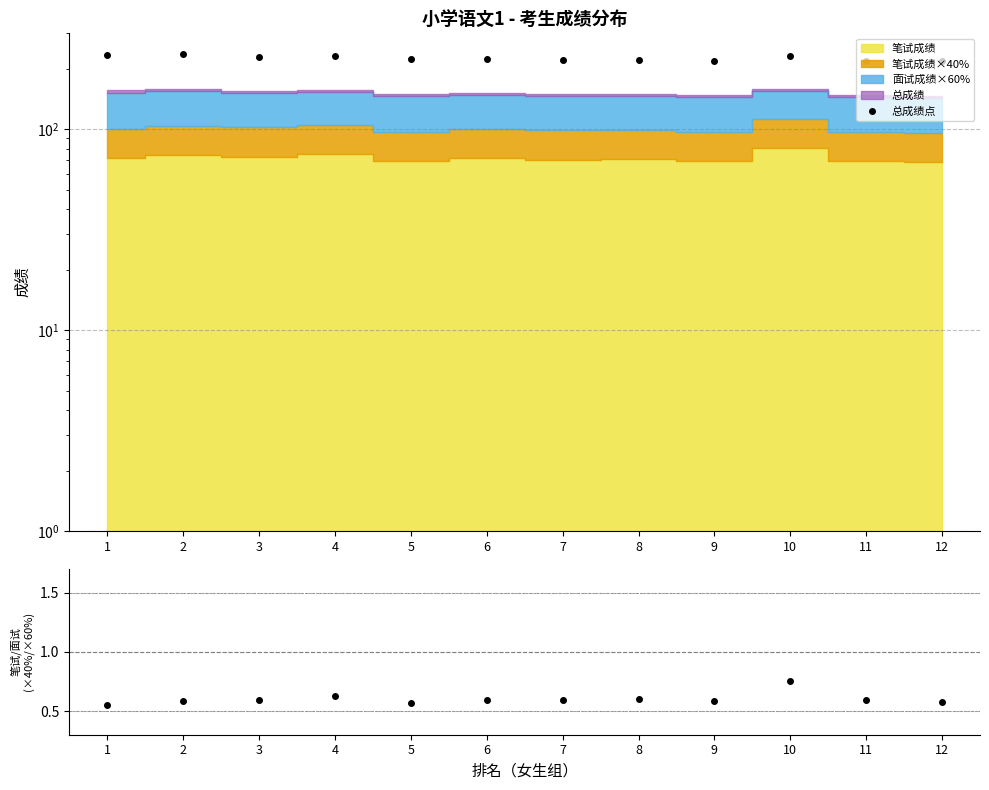

Where is 总成绩点 nearest to the value 227?

6